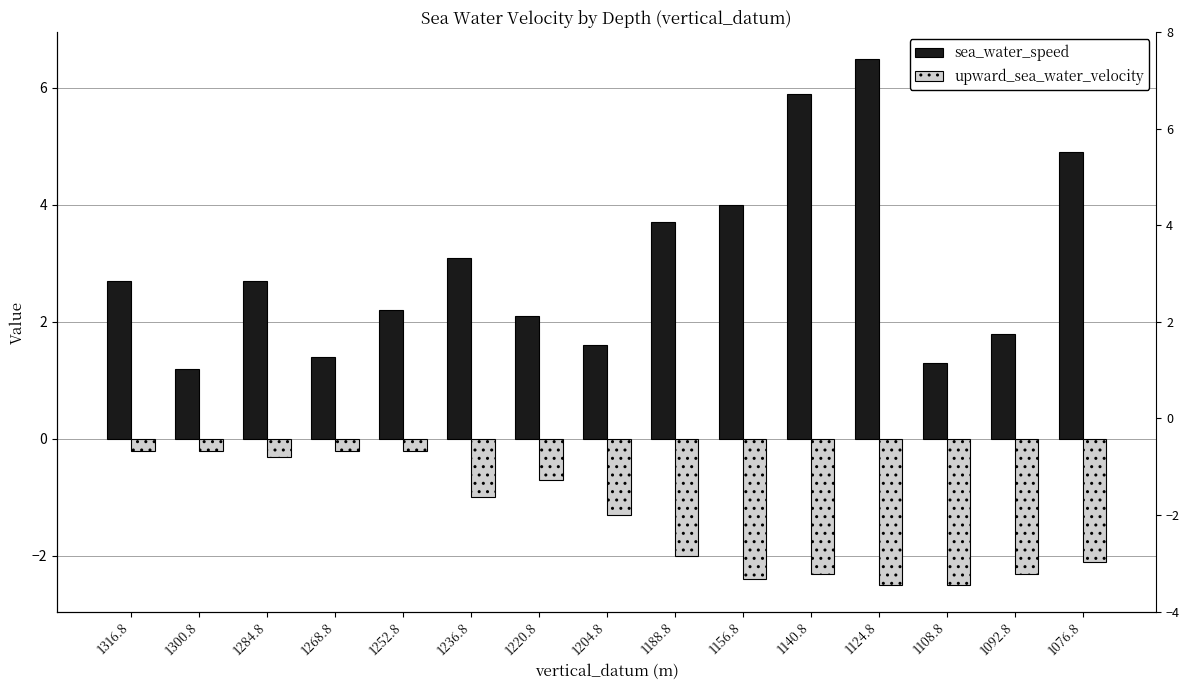

What is the value of the sea_water_speed bar at the 2nd from the left?

1.2